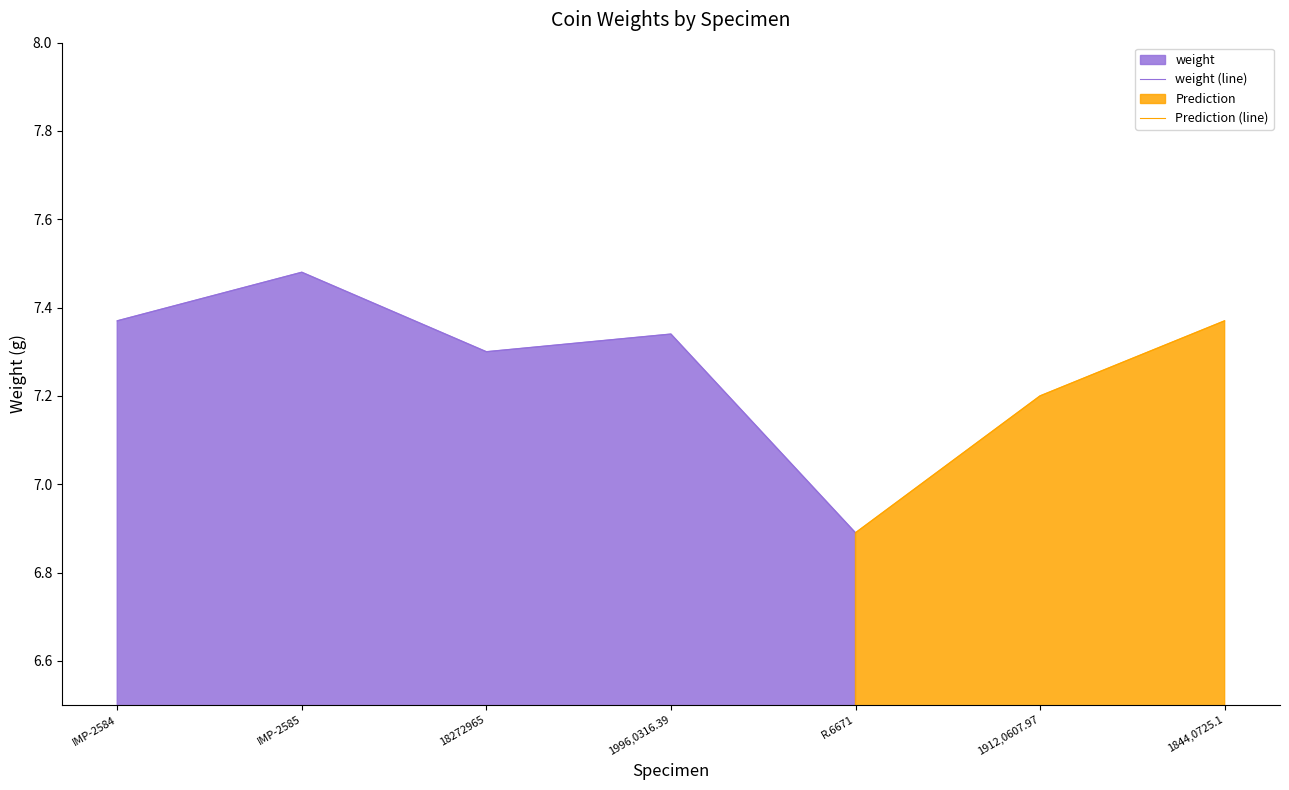

Is it true that the value at IMP-2584 is 12.0?

False